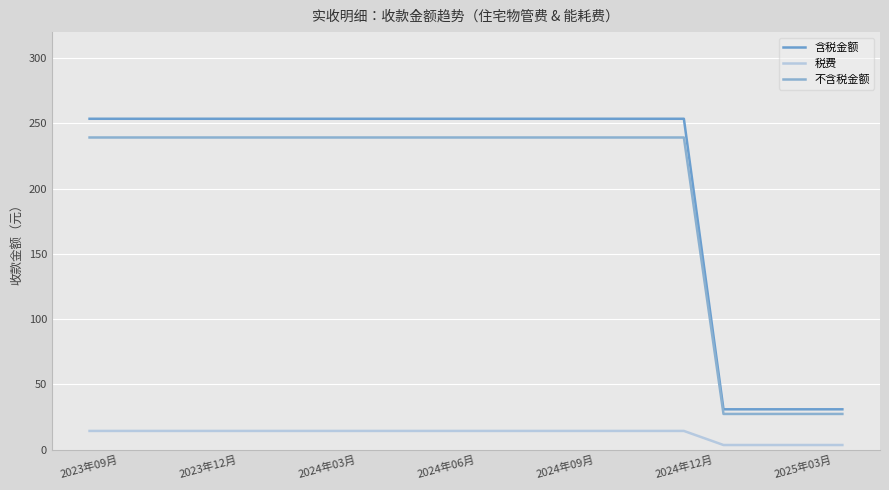

Does the chart have visible grid lines?

Yes